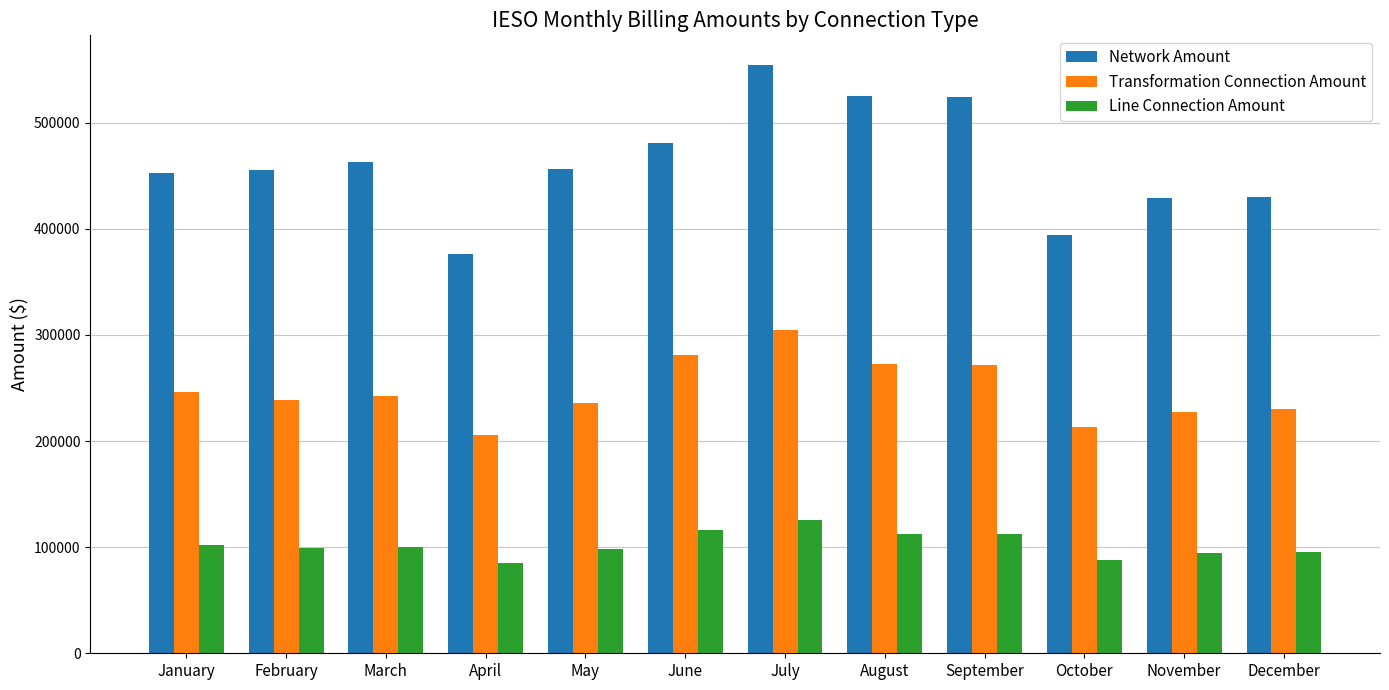

Which series has the widest spread of values?

Network Amount